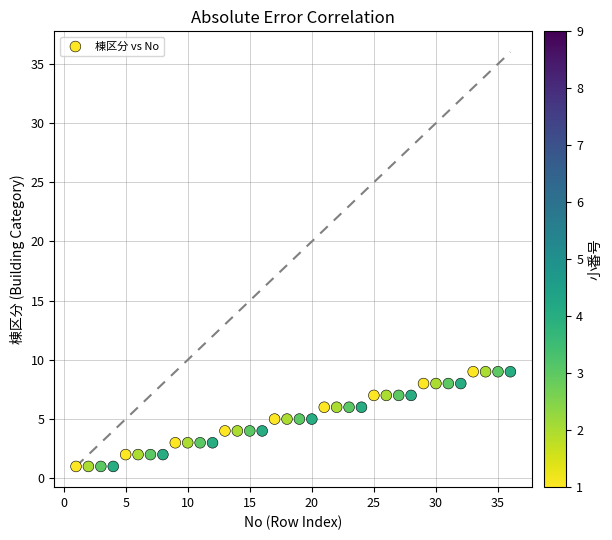

What is the range of X values (max minus min)?

35